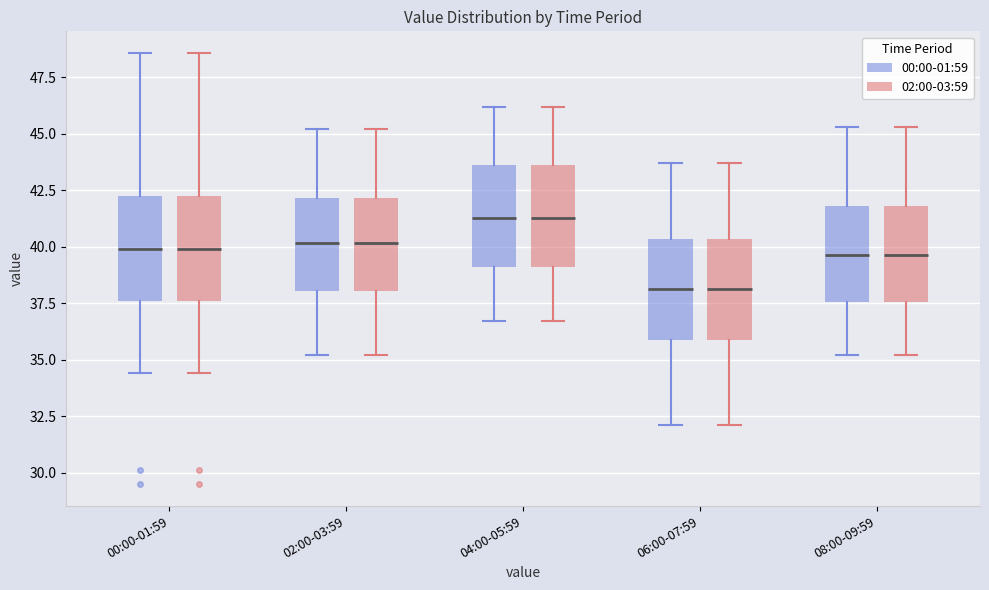

Where is the lower edge of the box for 02:00-03:59 (00:00-01:59) on the y-axis? The values are not printed on the chart, so give them approximately, as read against the axis.

38.0